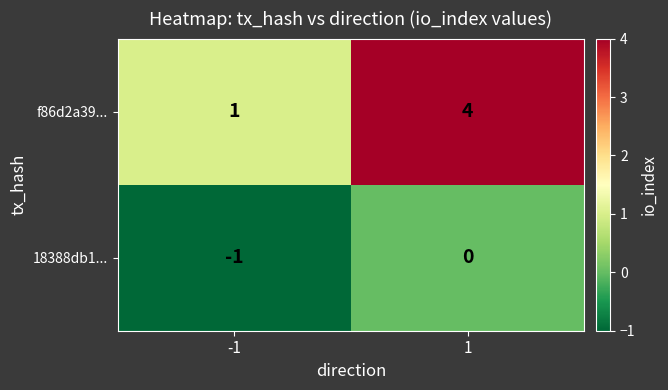

At how many categories does at least one series exceed 2?

1